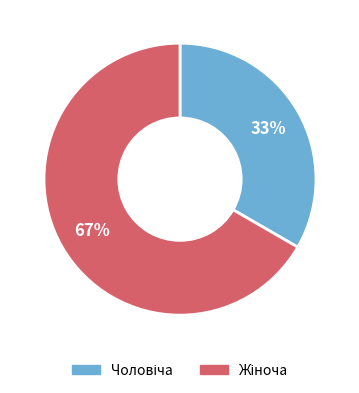

To the nearest percent, what is the average slice percentage?

50%